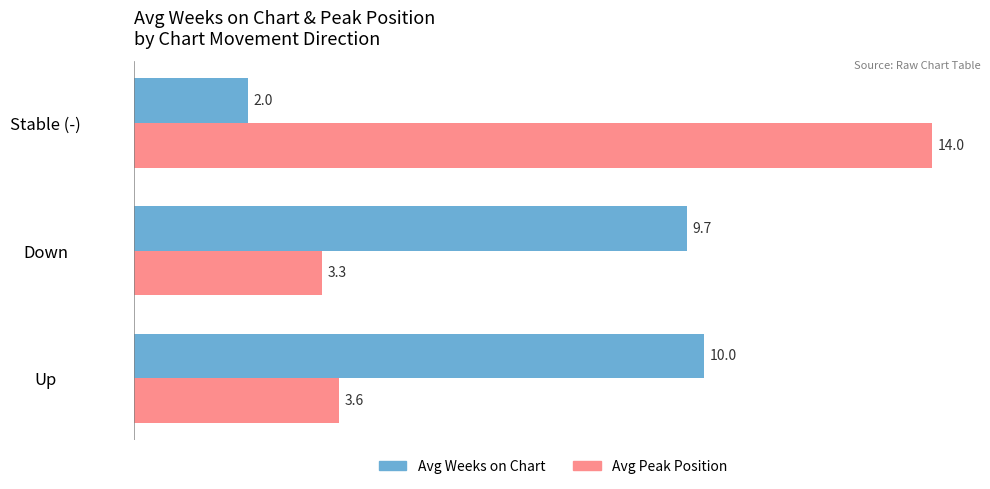

The Avg Peak Position series shows 3.6 at Up. True or false?

True